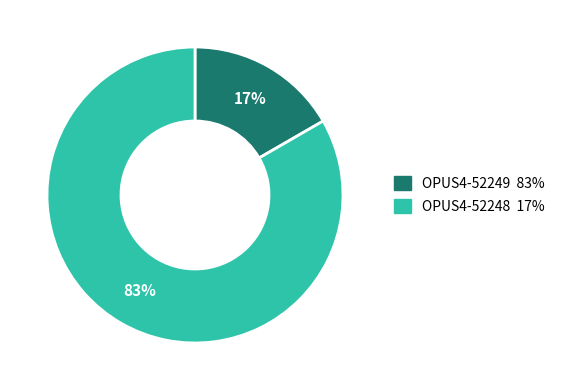

To the nearest percent, what is the average slice percentage?

50%